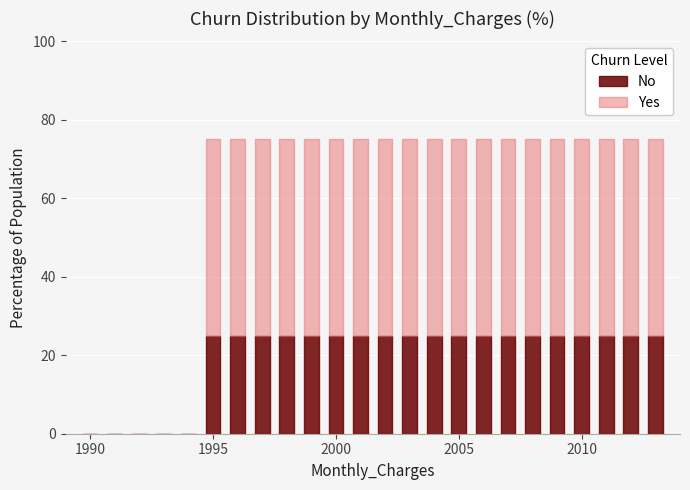

Which category has the highest value across all series?

1995